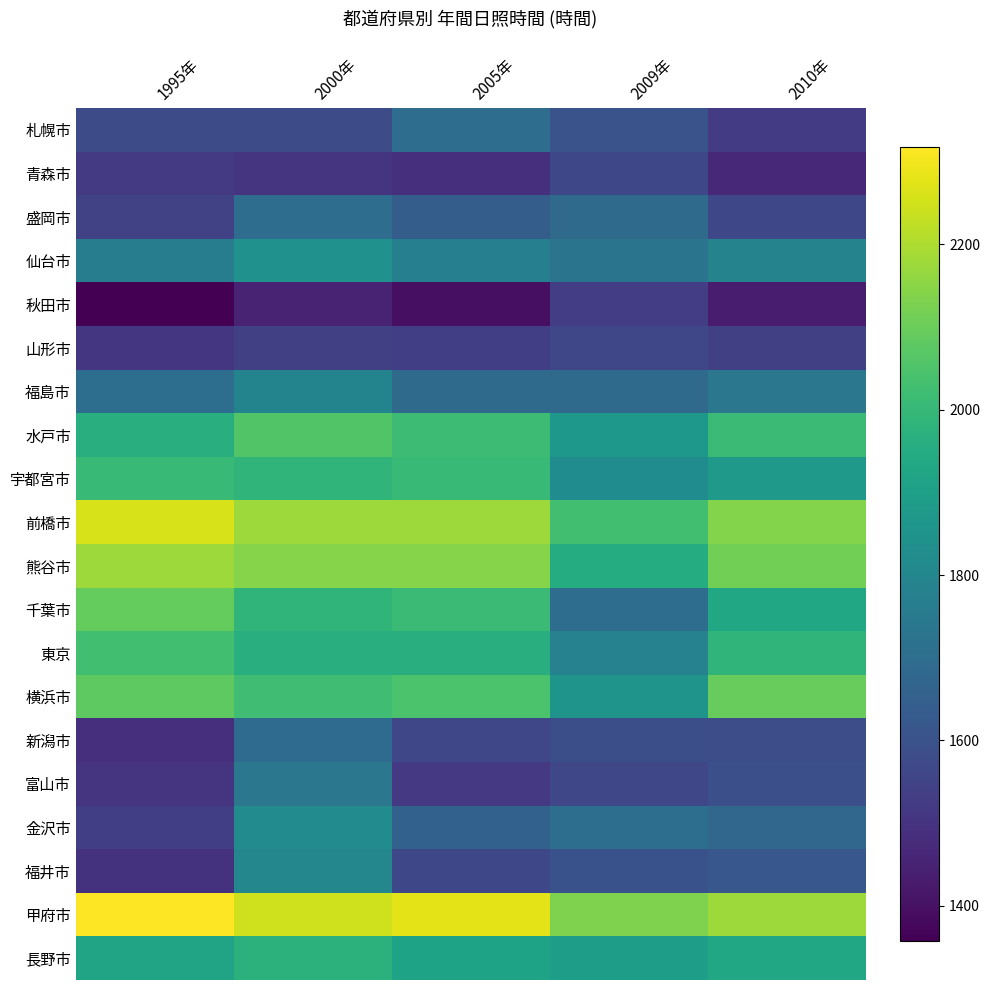

Which series has the largest total across all categories?

甲府市